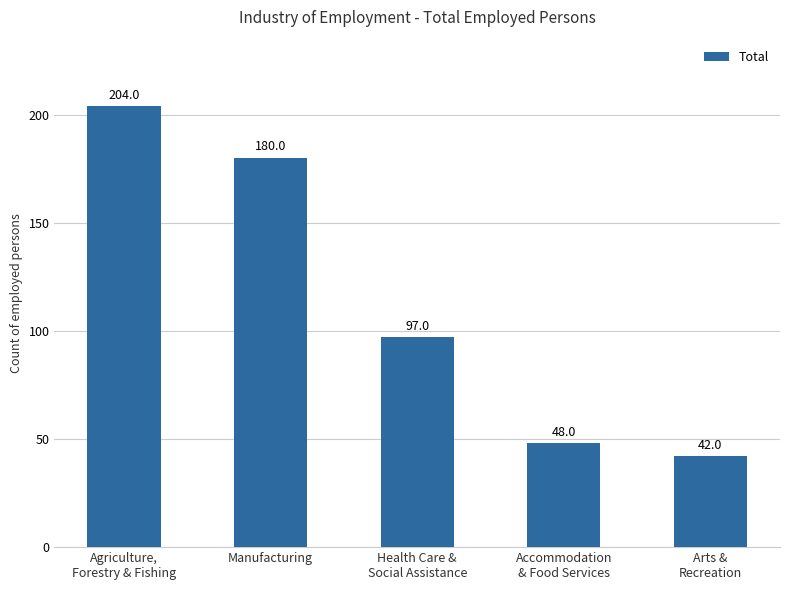

Reading left to right, list all the values displayed in this chart.

Agriculture,
Forestry & Fishing=204	Manufacturing=180	Health Care &
Social Assistance=97	Accommodation
& Food Services=48	Arts &
Recreation=42